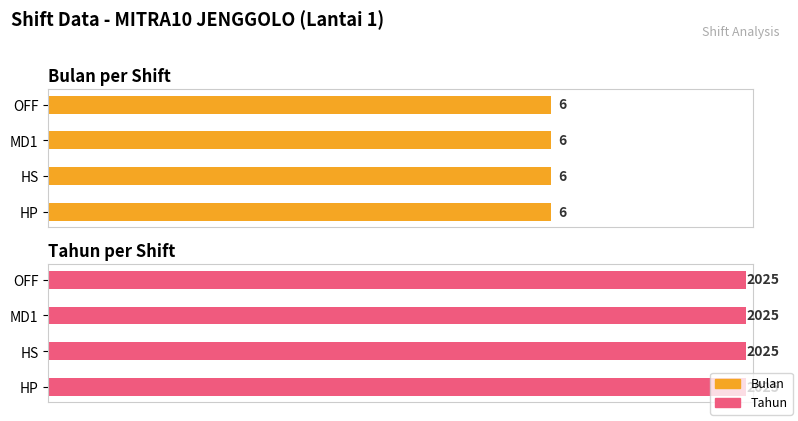

Is it true that Tahun equals 2792 at OFF?

False